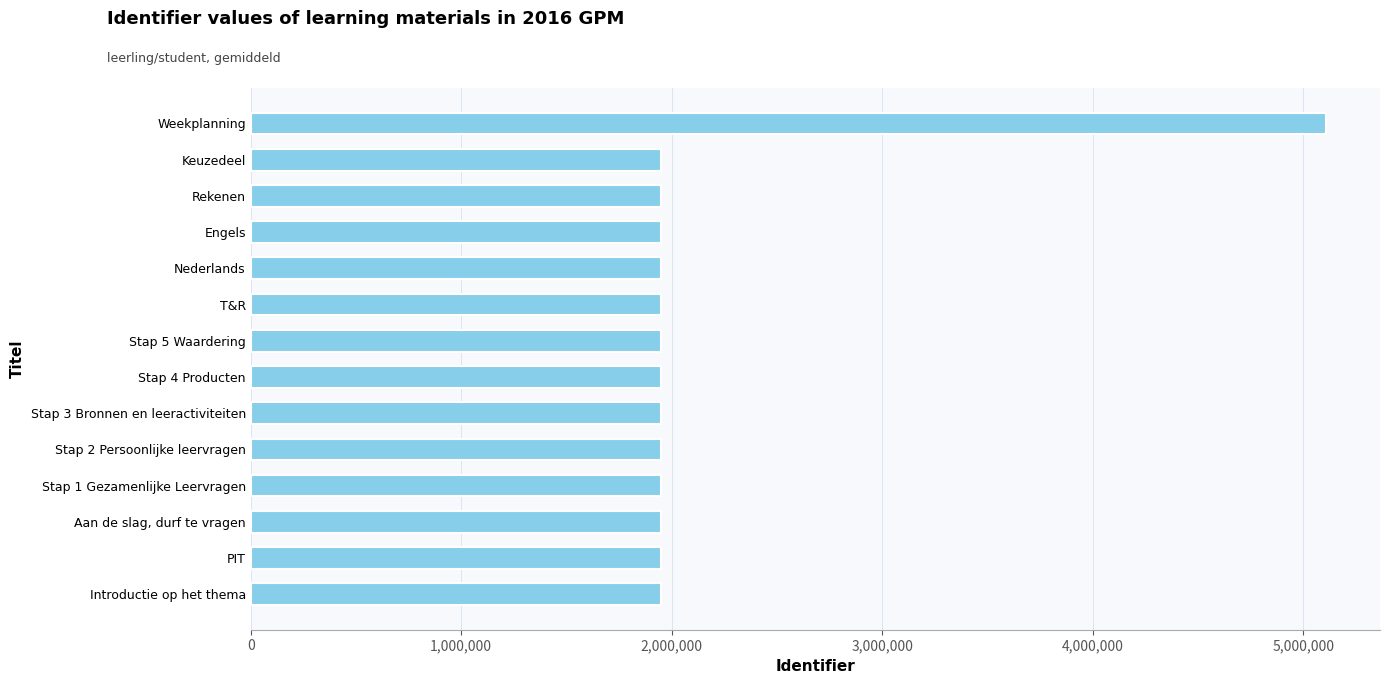

Approximately how many times larger is the value at Weekplanning compared to Stap 1 Gezamenlijke Leervragen?

2.6